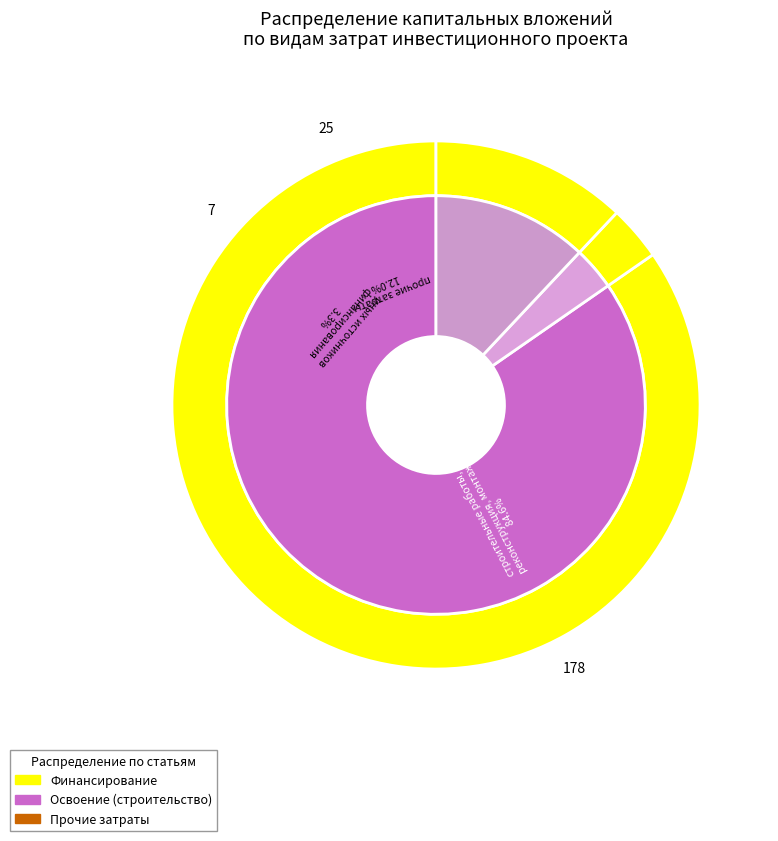

Does иных источников финансирования represent more than half of the total?

No